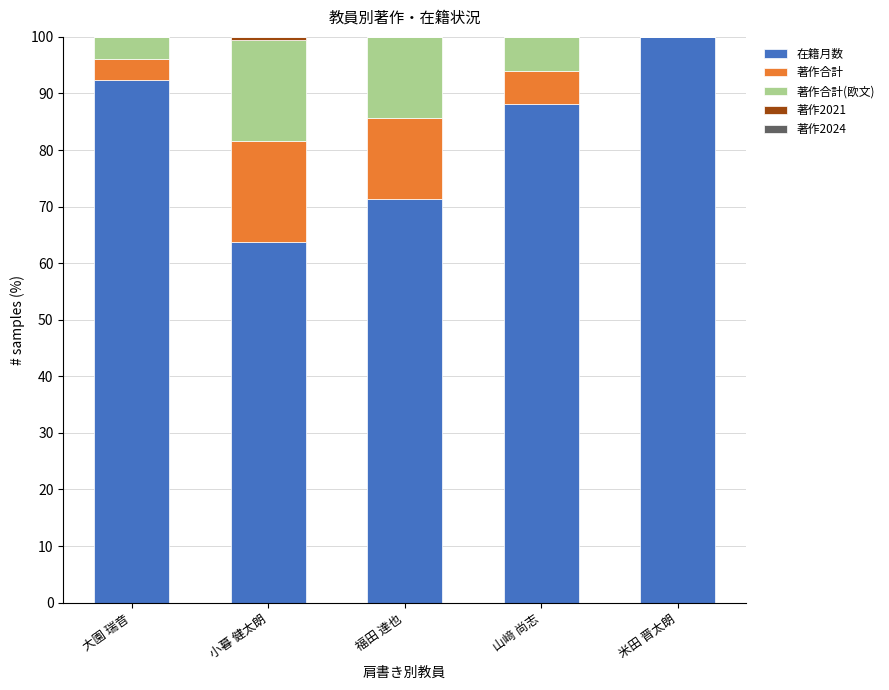

Which category has the highest value in the 在籍月数 series?

米田 晋太朗